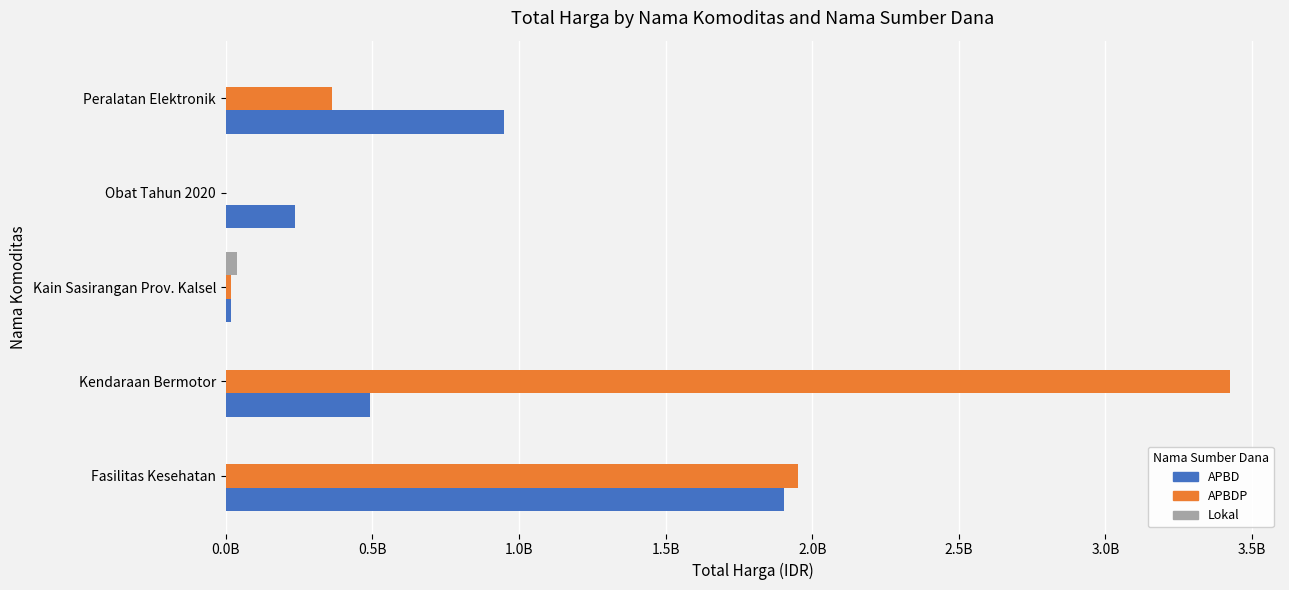

What are all the series names shown in the legend?

APBD, APBDP, Lokal